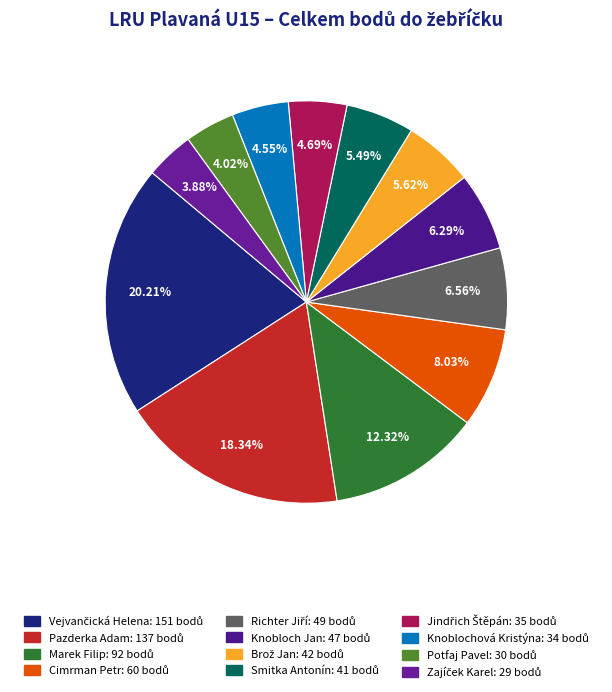

Combined, do Knobloch Jan and Cimrman Petr account for over 50%?

No